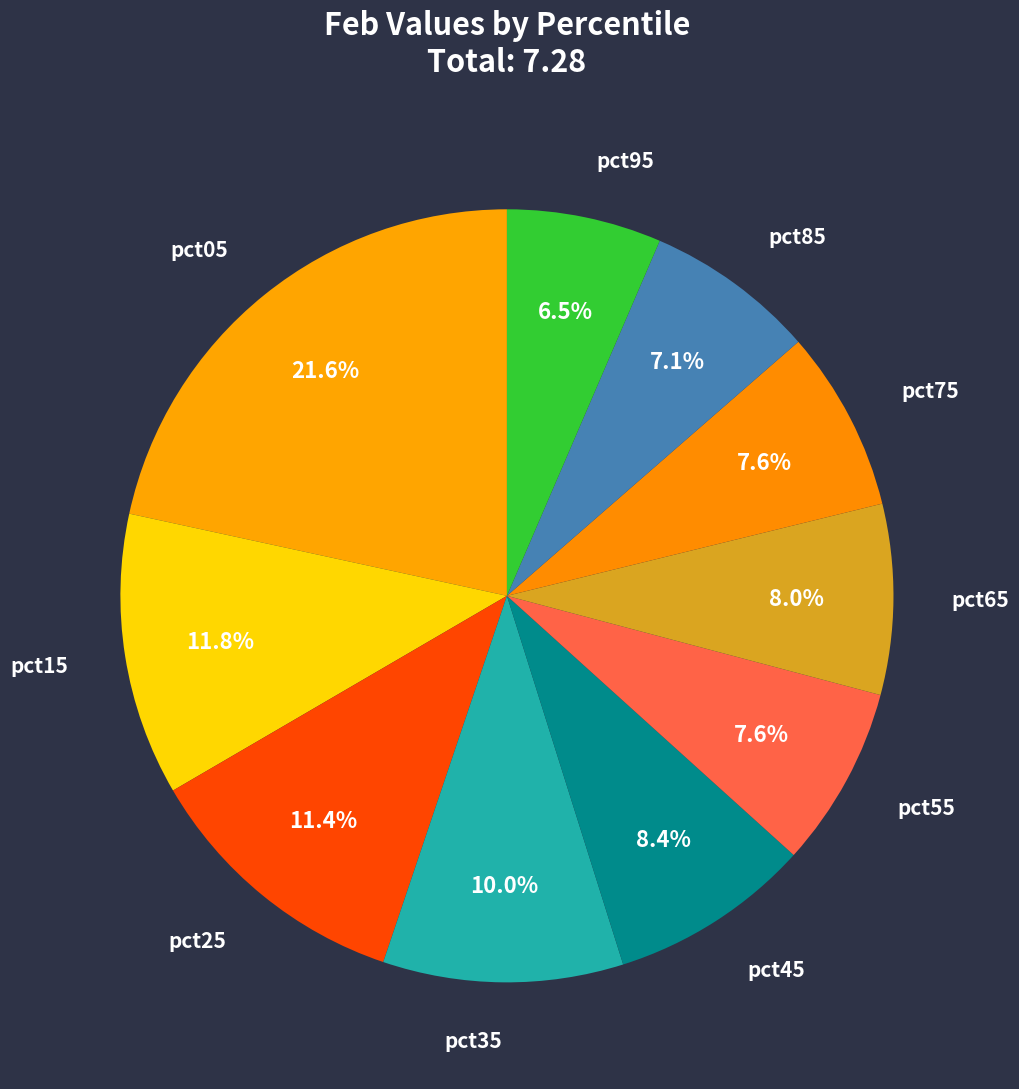

Is there any slice that represents more than half of the pie?

No